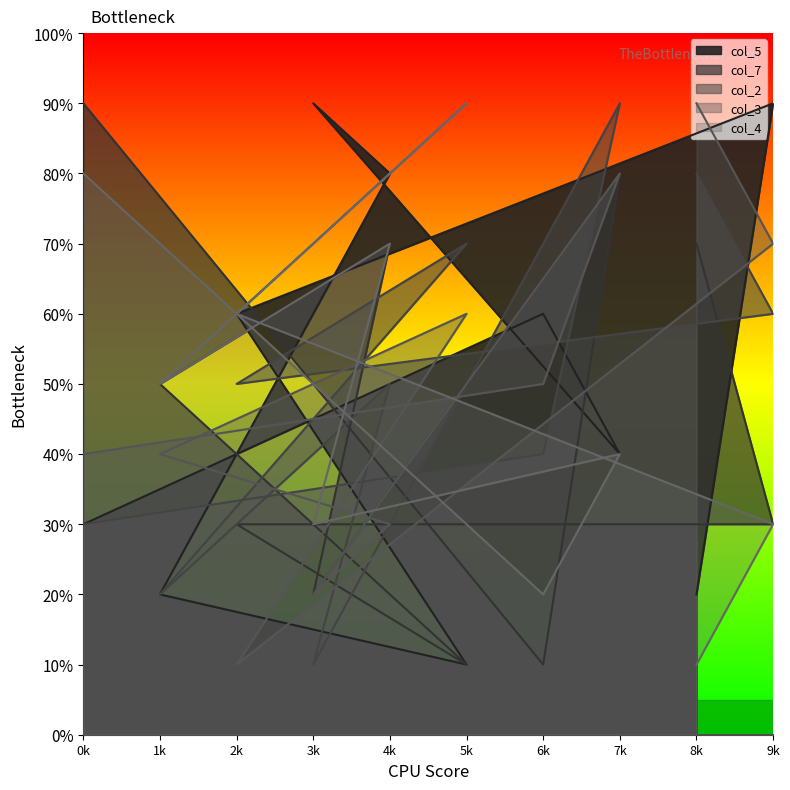

At which category is the sum across all series the highest?

7k